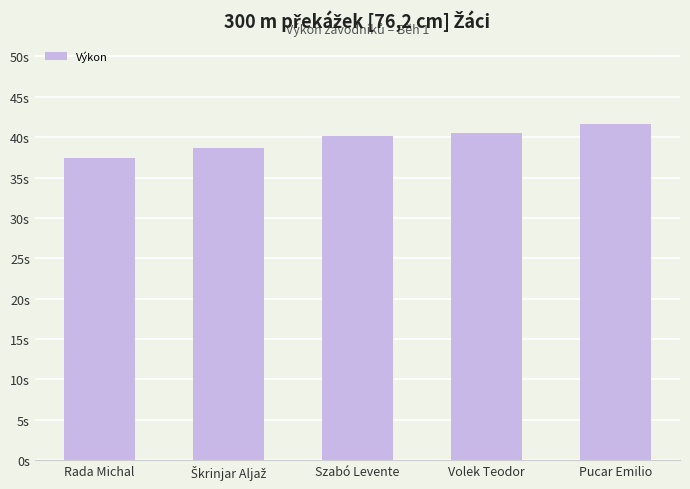

What is the label of the 4th bar from the right?

Škrinjar Aljaž